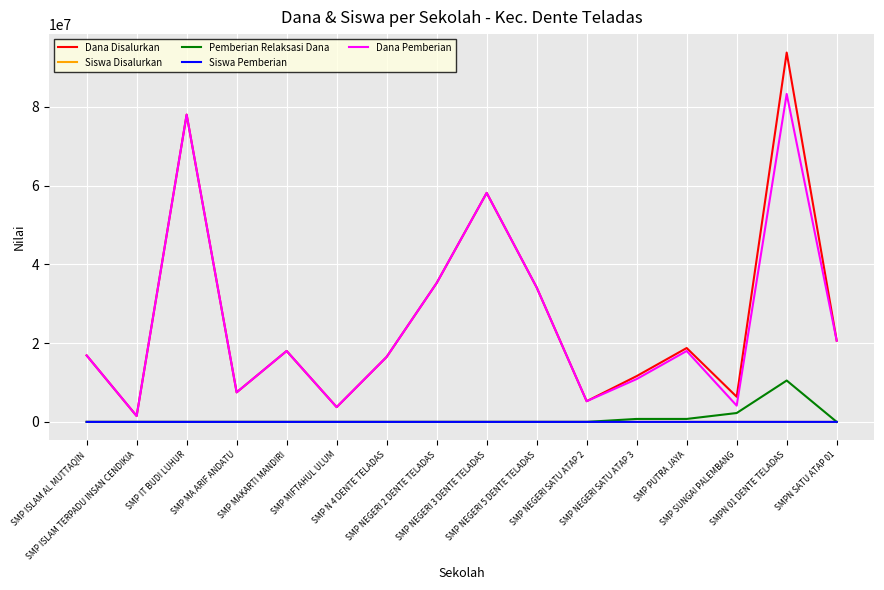

Which series has the largest range (max minus min)?

Dana Disalurkan